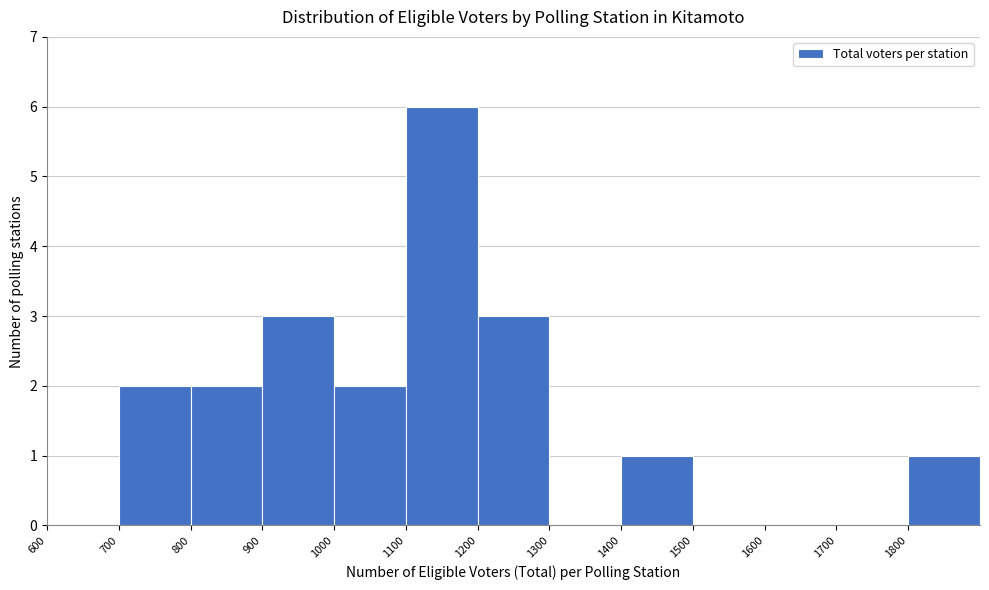

What is the height of the bar covering 1800 to 1900 on the x-axis? The values are not printed on the chart, so give them approximately, as read against the axis.

1